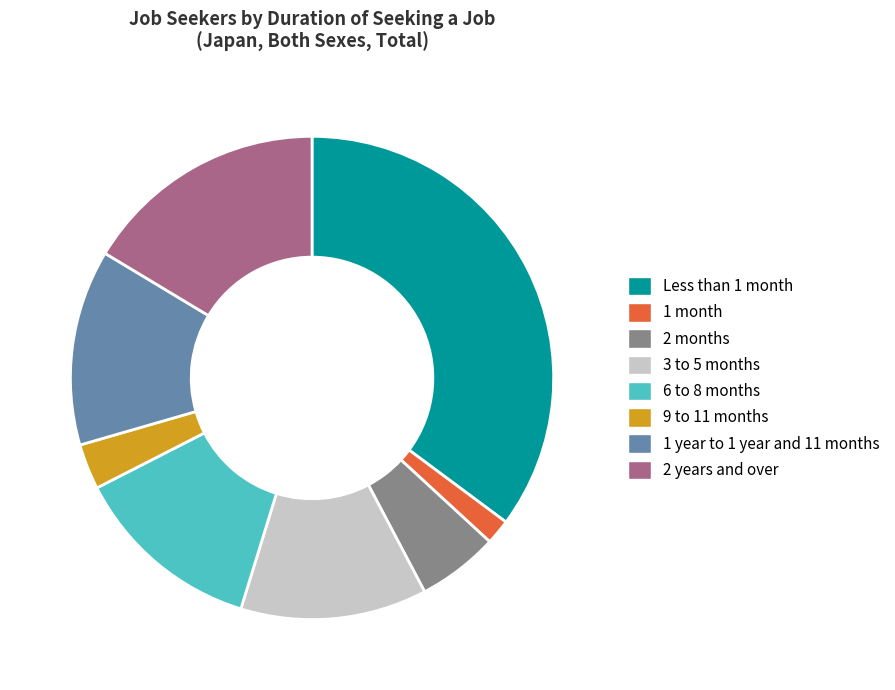

To the nearest percent, what is the difference between the 1 month and Less than 1 month slice percentages?

33%